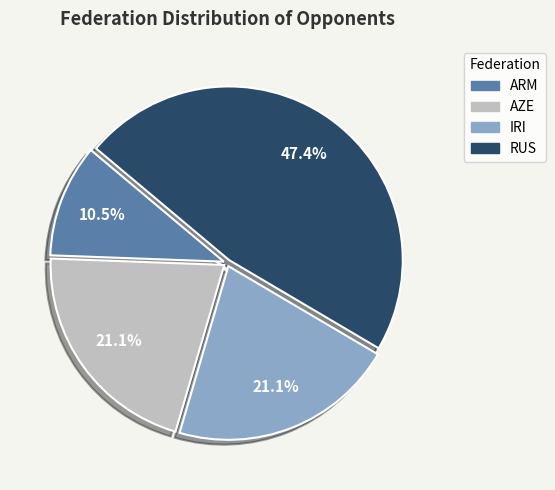

How many segments does this pie chart have?

4